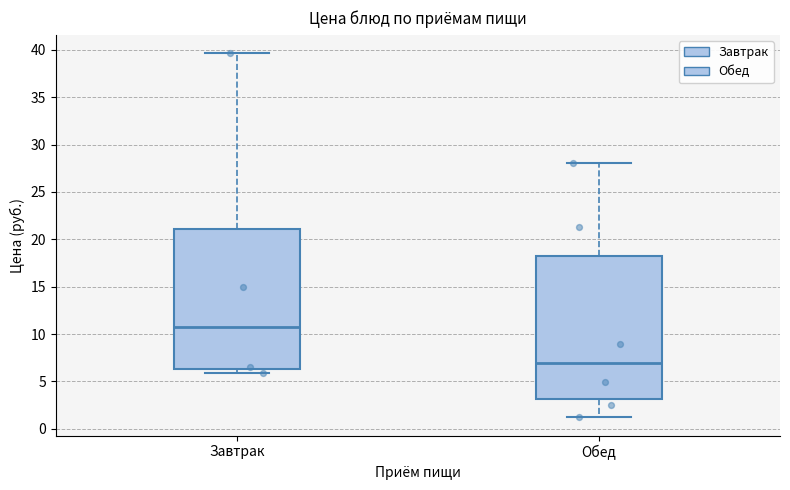

Reading left to right, read every box against the y-axis: the position of its median line, the range the box covers, and the ends of its whiskers. The values are not printed on the chart, so give them approximately, as read against the axis.

Завтрак: median 10.5, box 6.5 to 21.0, whiskers 6.0 to 39.5
Обед: median 7.0, box 3.0 to 18.0, whiskers 1.0 to 28.0